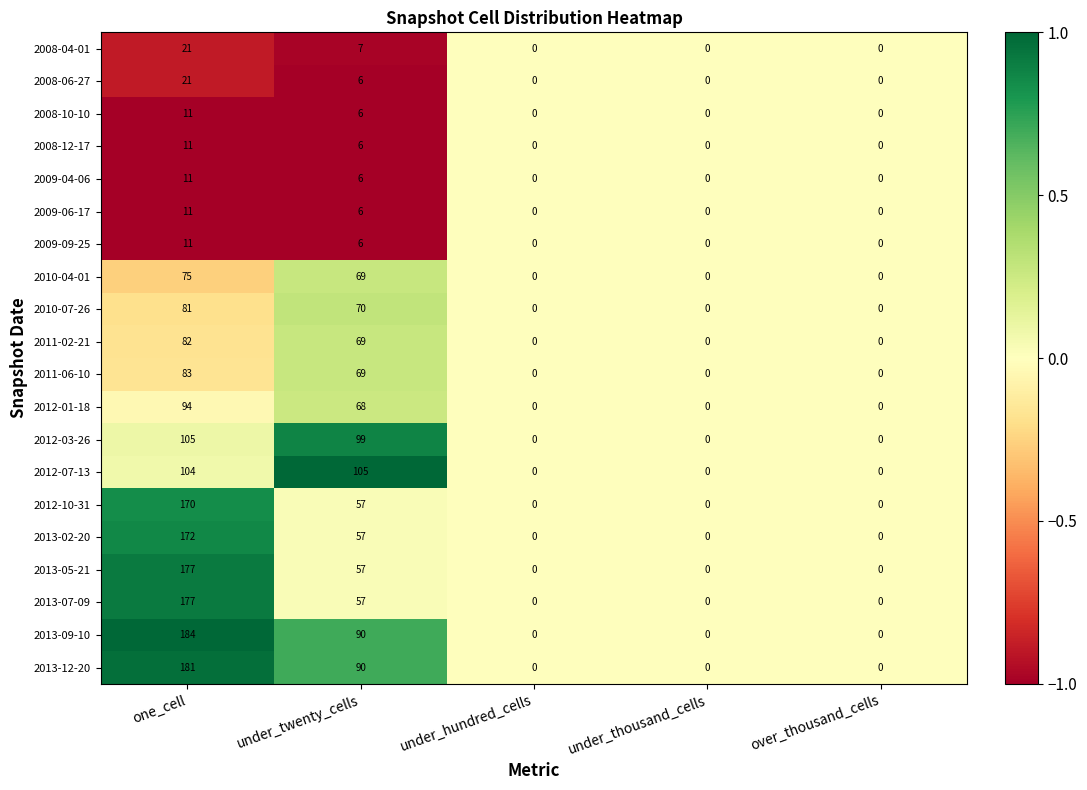

Count the number of data series in this chart.

20